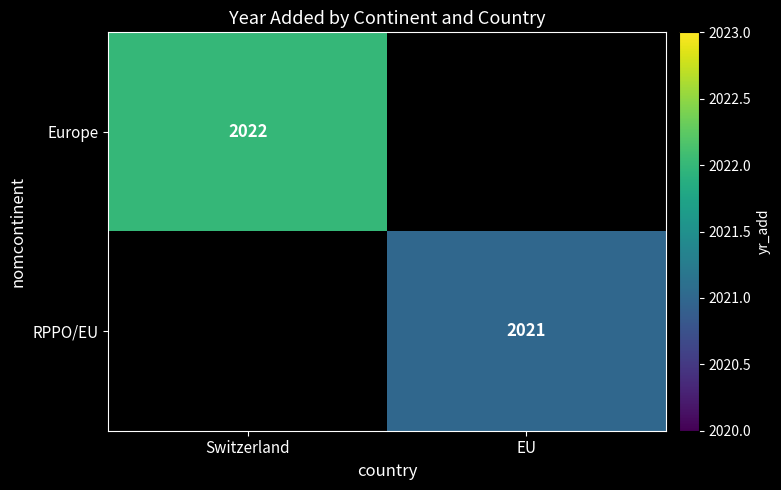

True or false: RPPO/EU has a value of 1410 at EU.

False